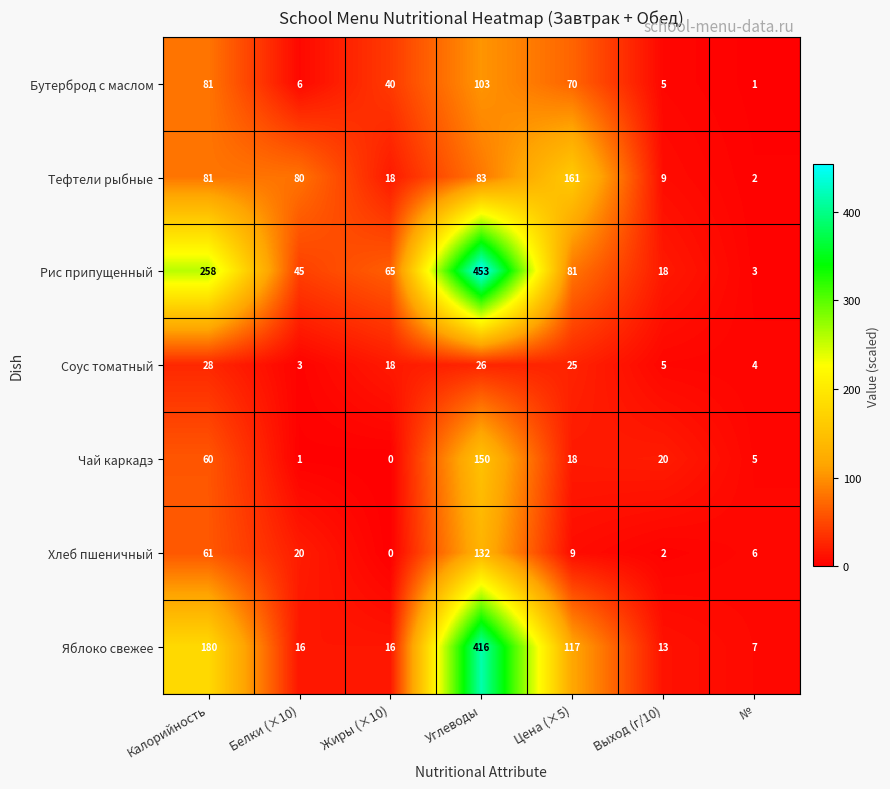

What is the approximate value of Яблоко свежее at Цена (×5), to the nearest 10?

120